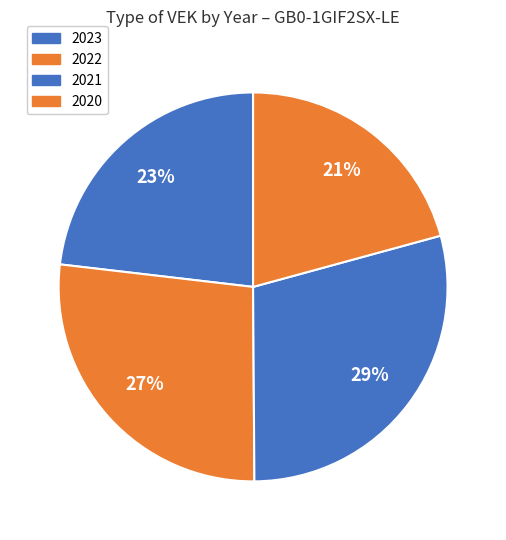

Which slice is the smallest?

2020